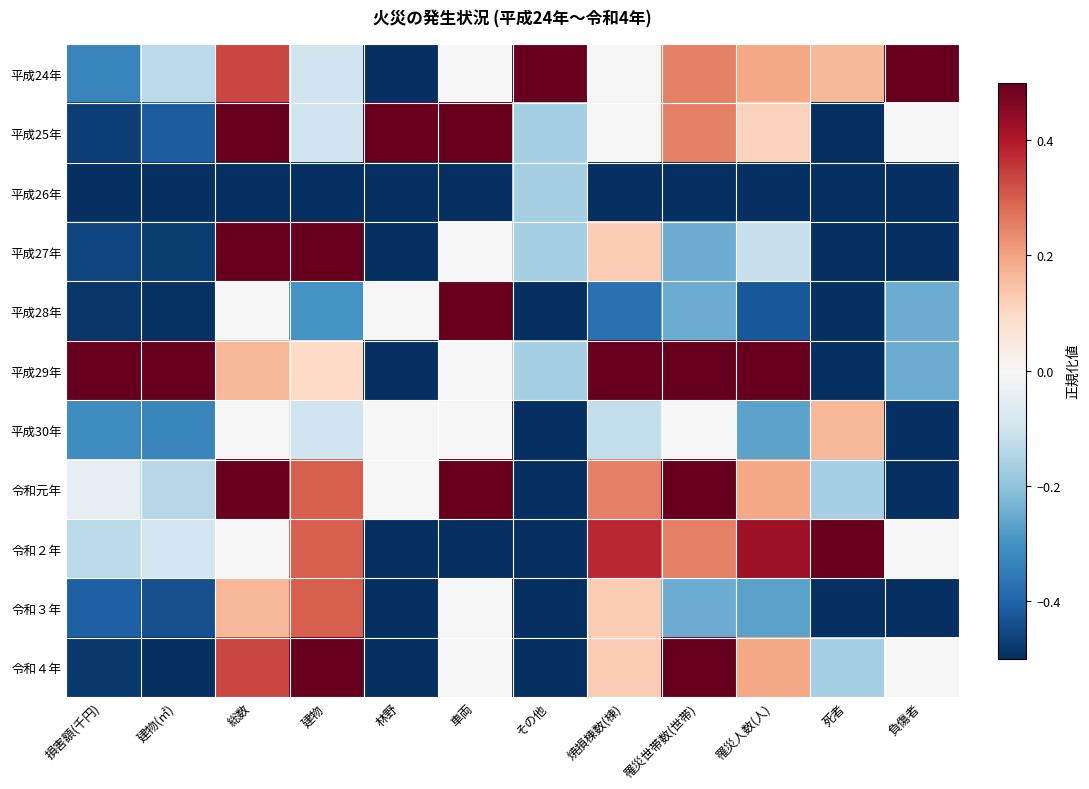

What is the total value across all series at 建物(㎡)?

-3.0